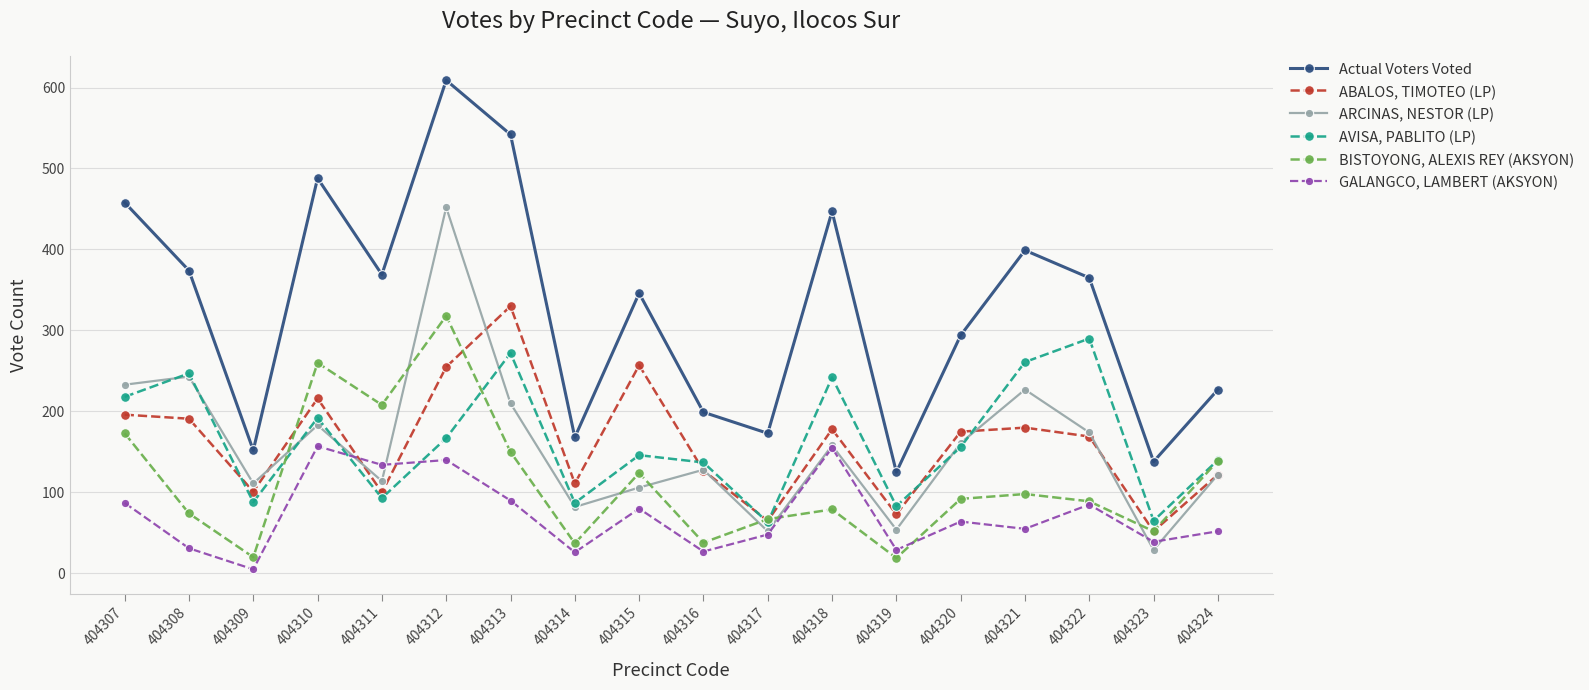

What is the total value across all series at 404316?

656